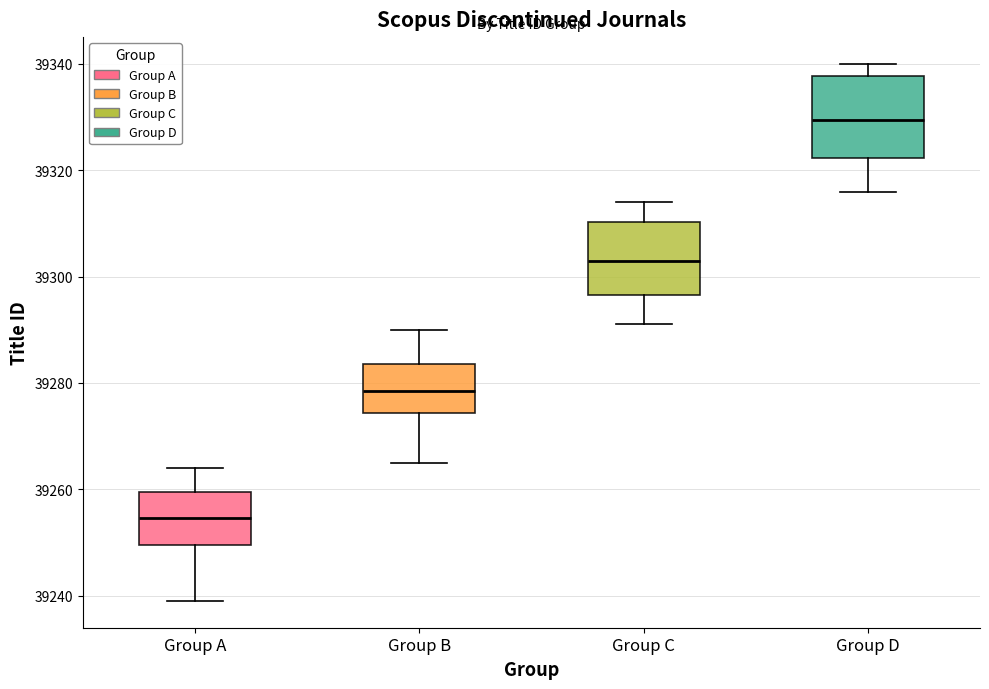

Reading left to right, transcribe this box plot: for each box, give where its median line is, the range the box spans, and where its two whiskers end, as read against the y-axis. The values are not printed on the chart, so give them approximately, as read against the axis.

Group A: median 39254, box 39250 to 39260, whiskers 39240 to 39264
Group B: median 39278, box 39274 to 39284, whiskers 39266 to 39290
Group C: median 39304, box 39296 to 39310, whiskers 39292 to 39314
Group D: median 39330, box 39322 to 39338, whiskers 39316 to 39340